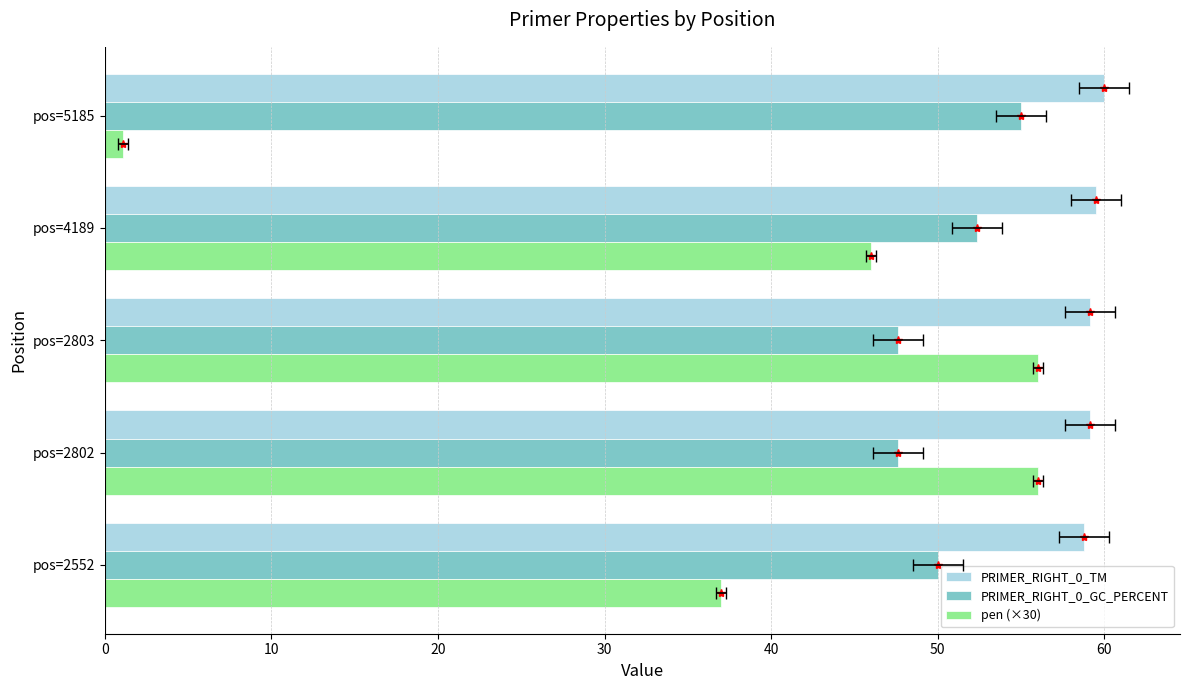

How many data points in PRIMER_RIGHT_0_TM are above 59?

4